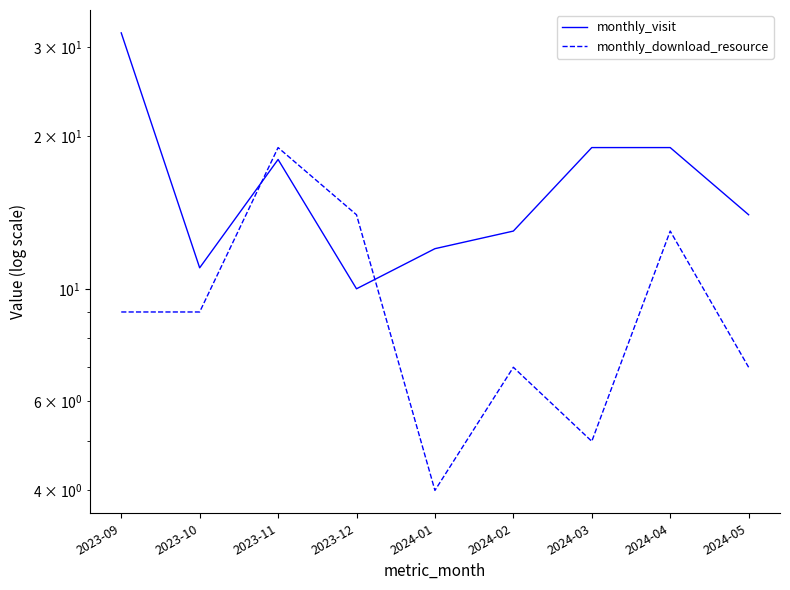

Does the chart display data point markers on the line(s)?

No